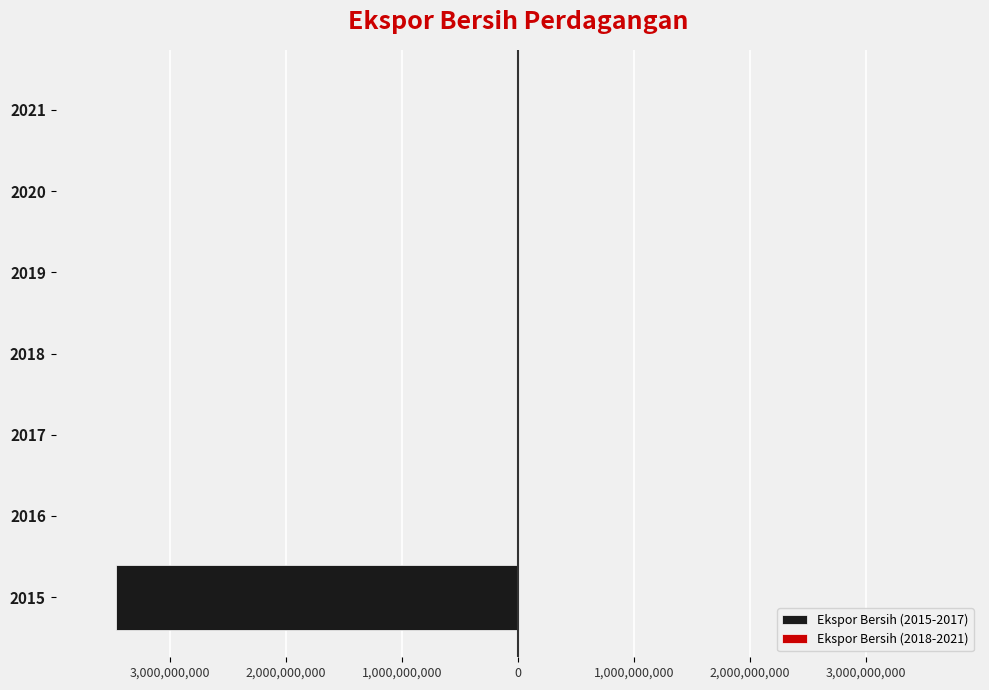

How many data points does each series have?

7